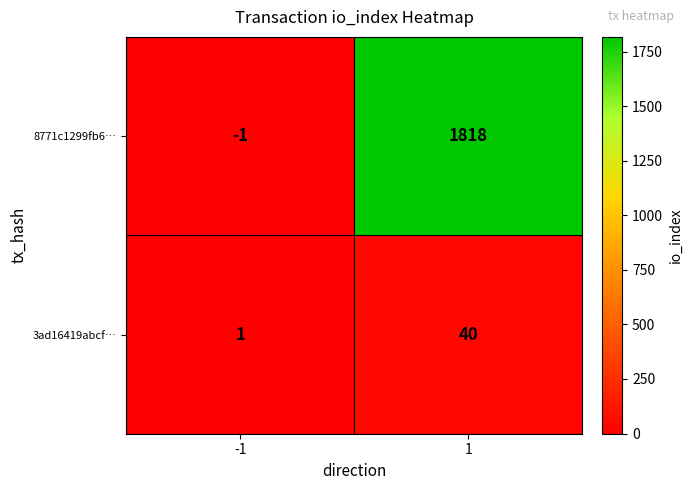

Count the number of data series in this chart.

2